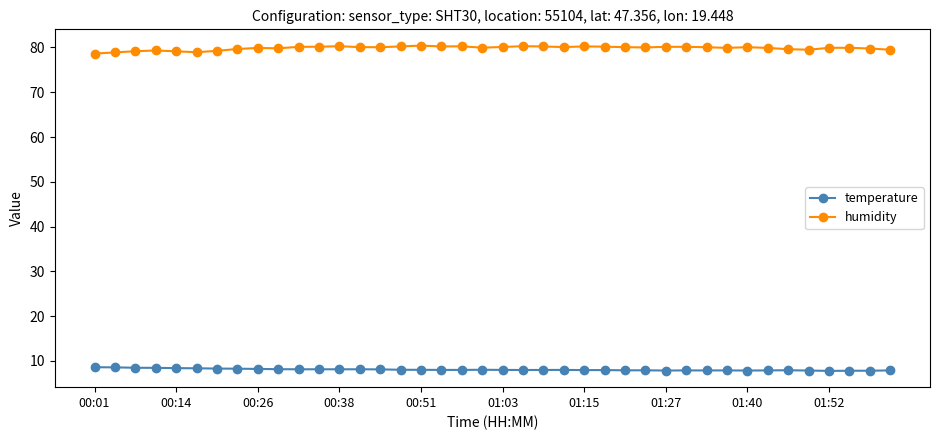

What are all the series names shown in the legend?

temperature, humidity